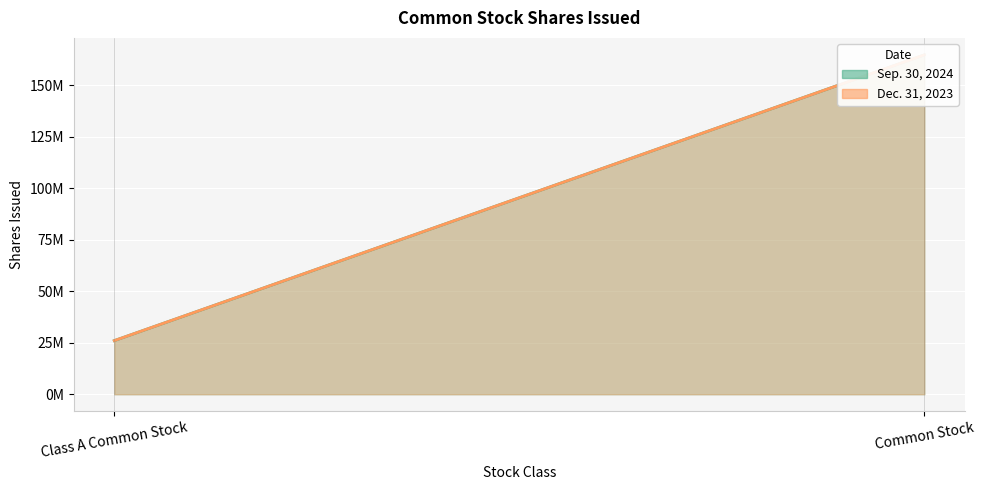

Is the value of Sep. 30, 2024 at Class A Common Stock greater than the value of Dec. 31, 2023 at Class A Common Stock?

No